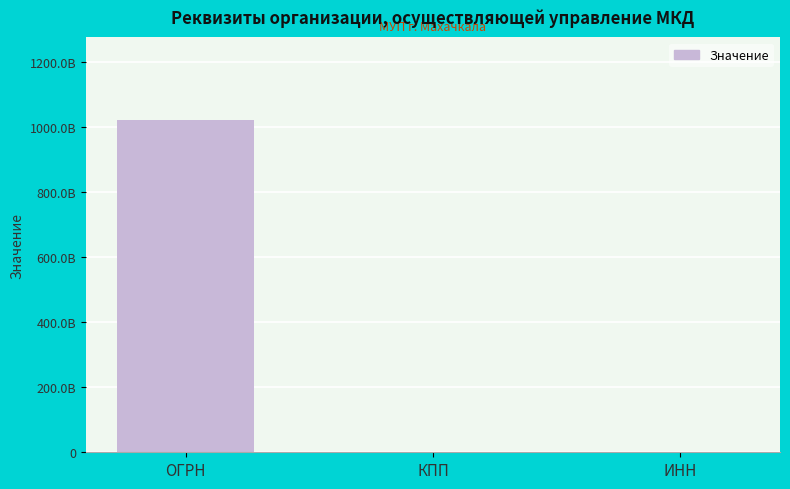

Which label corresponds to the largest value in the chart?

ОГРН